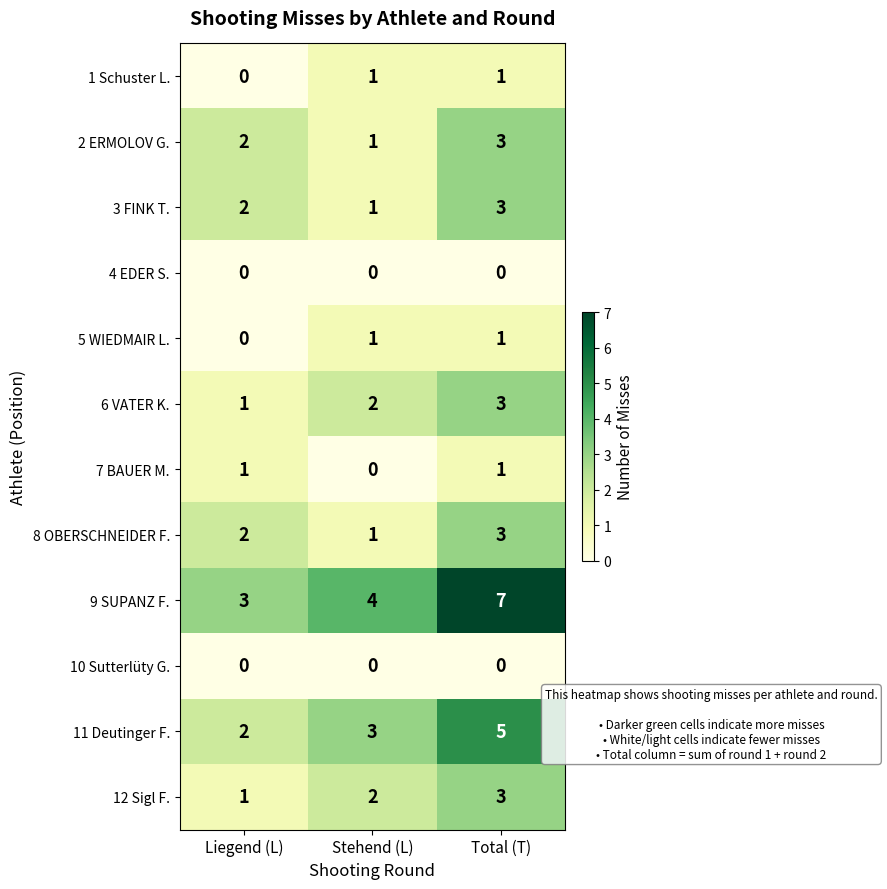

Is it true that 9 SUPANZ F. equals 7 at Total (T)?

True